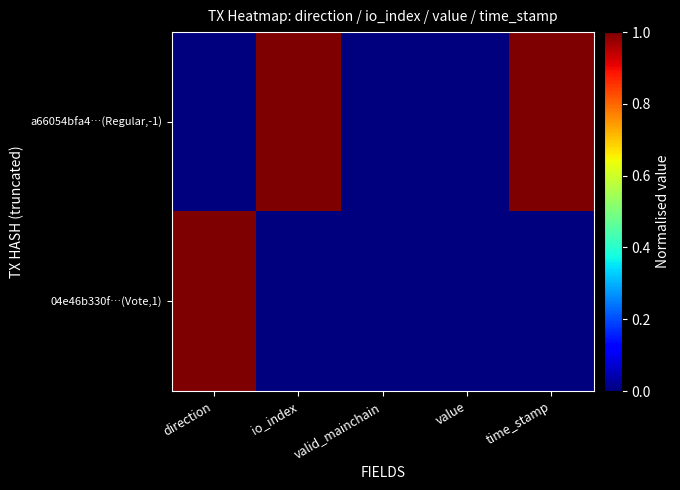

Reading right to left, what are all the values shown in this chart?

a66054bfa4…(Regular,-1): time_stamp=1	value=0	valid_mainchain=0	io_index=1	direction=0
04e46b330f…(Vote,1): time_stamp=0	value=0	valid_mainchain=0	io_index=0	direction=1